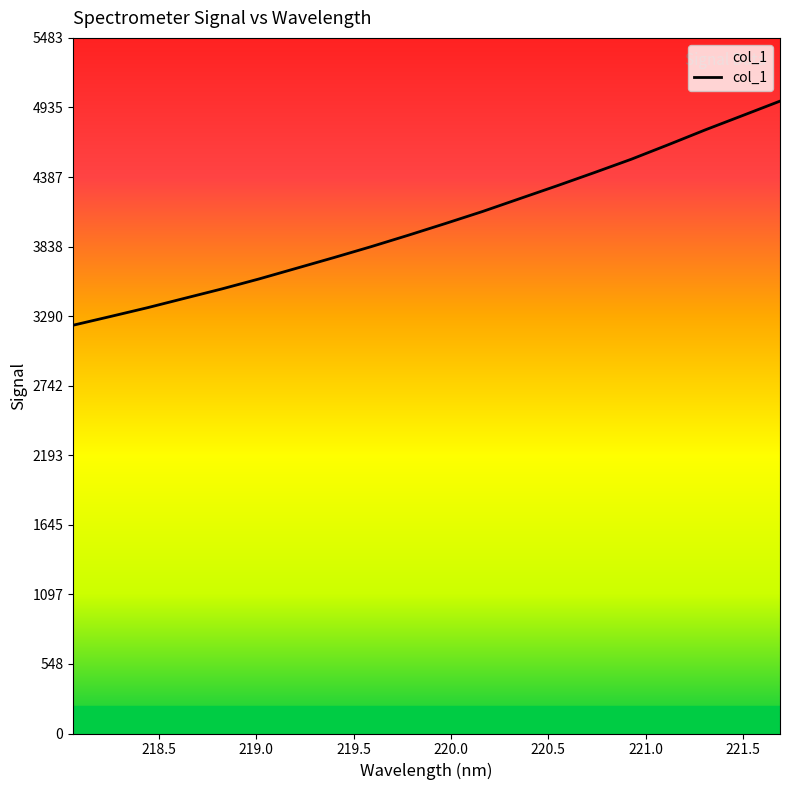

What is the difference between the maximum and minimum values?

1766.3